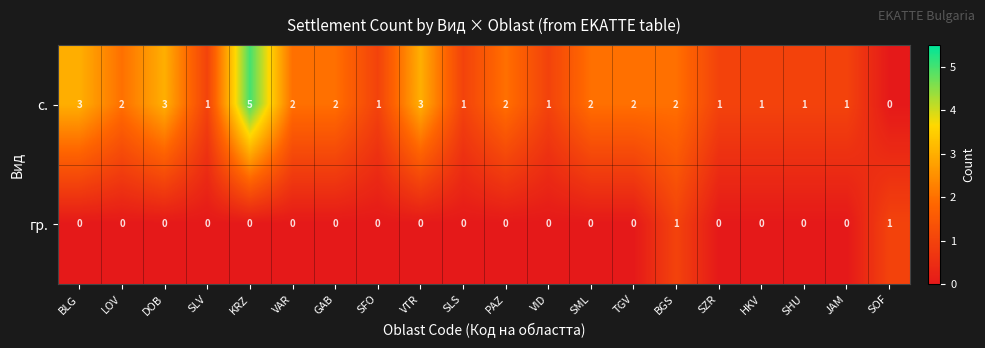

List the series in order of their peak value, lowest first.

гр., с.